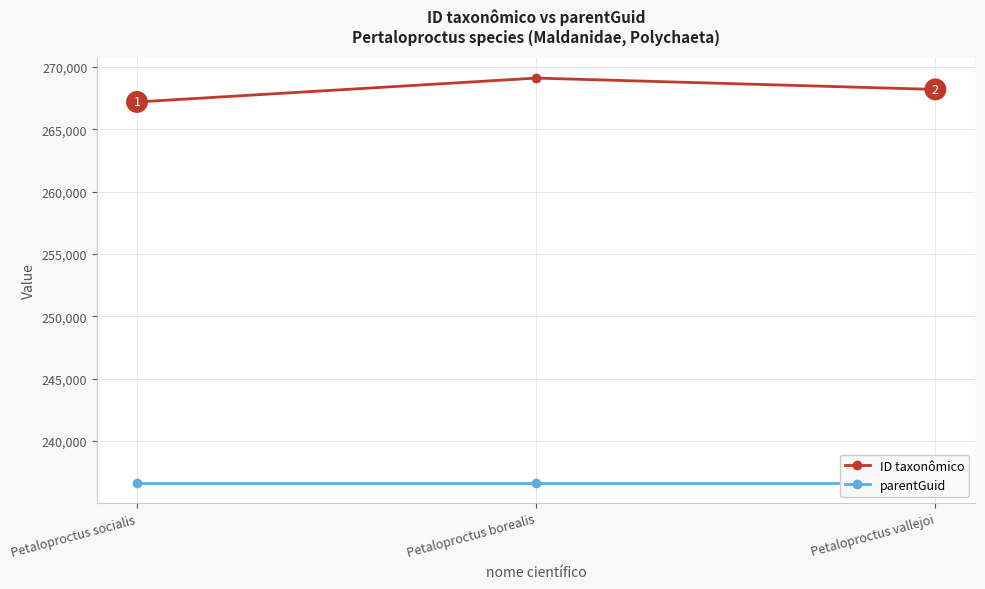

Is the value of parentGuid at Petaloproctus borealis greater than the value of ID taxonômico at Petaloproctus borealis?

No